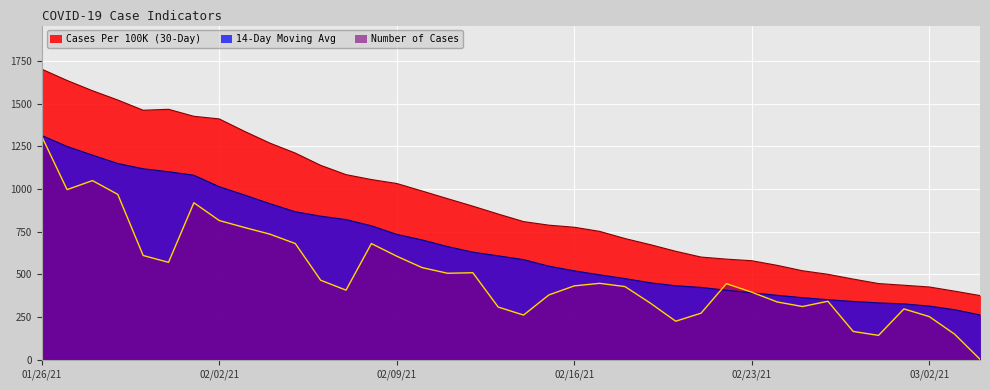

How many data points in Number of Cases are less than 446?

19